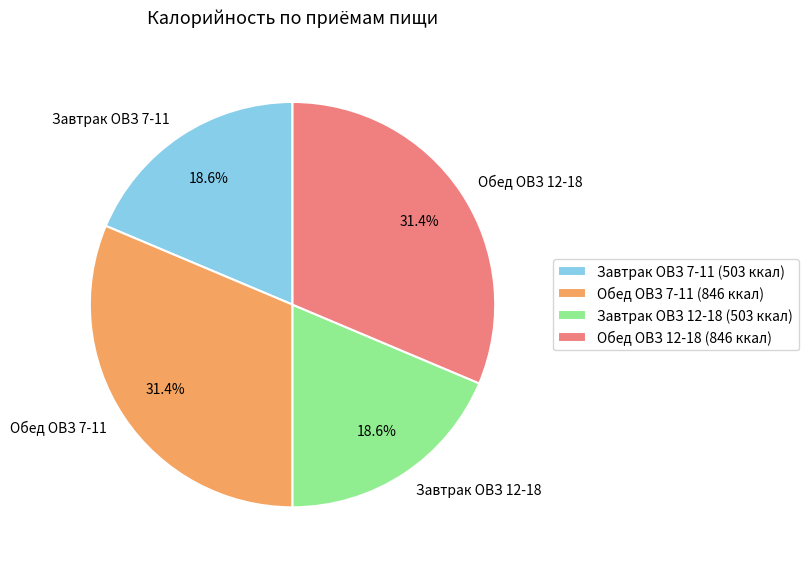

What percentage is the Завтрак ОВЗ 7-11 slice, to the nearest percent?

19%